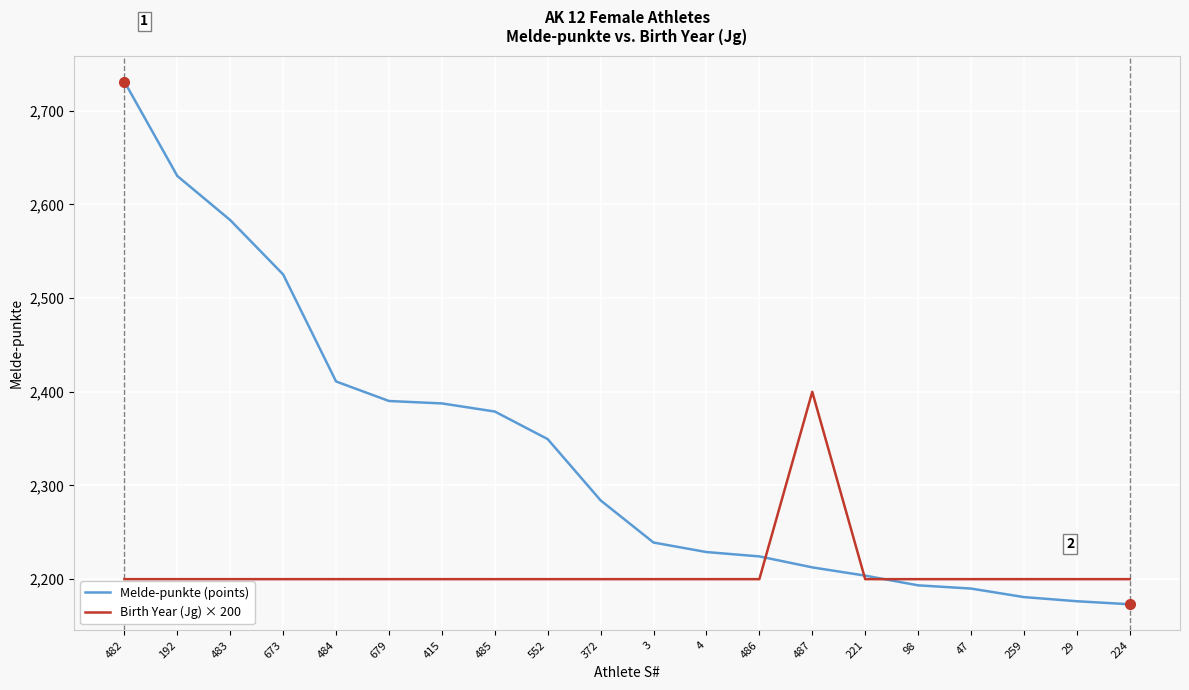

Between 486 and 487, which series saw the biggest shift?

Birth Year (Jg) × 200